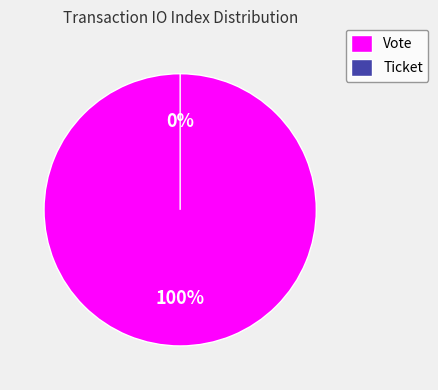

How many segments does this pie chart have?

2